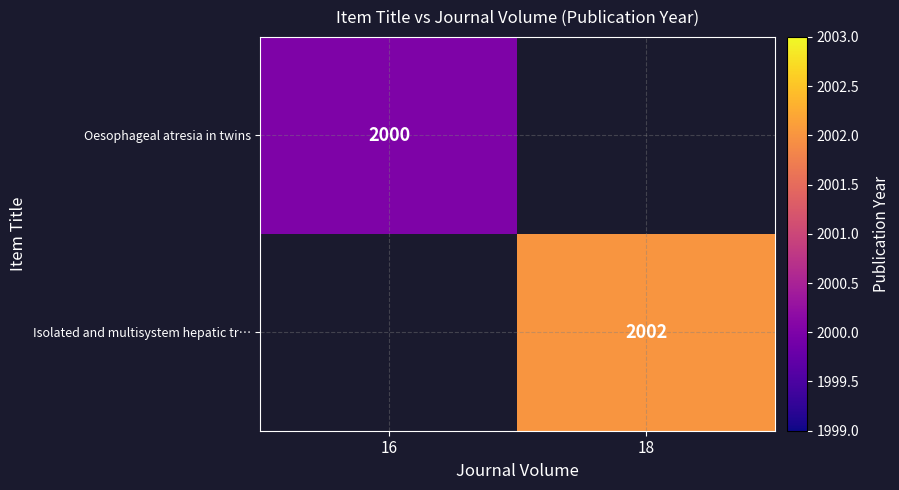

Is the value of Isolated and multisystem hepatic tr… at 18 greater than the value of Oesophageal atresia in twins at 16?

Yes